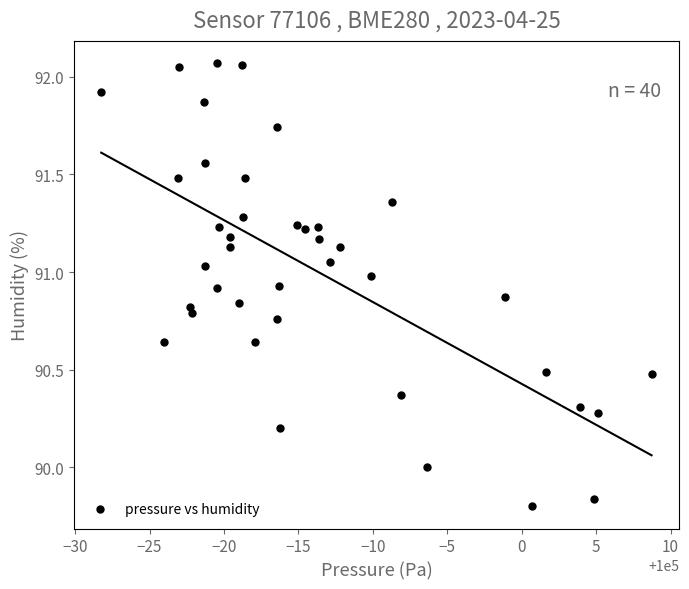

What is the range of X values (max minus min)?

37.0